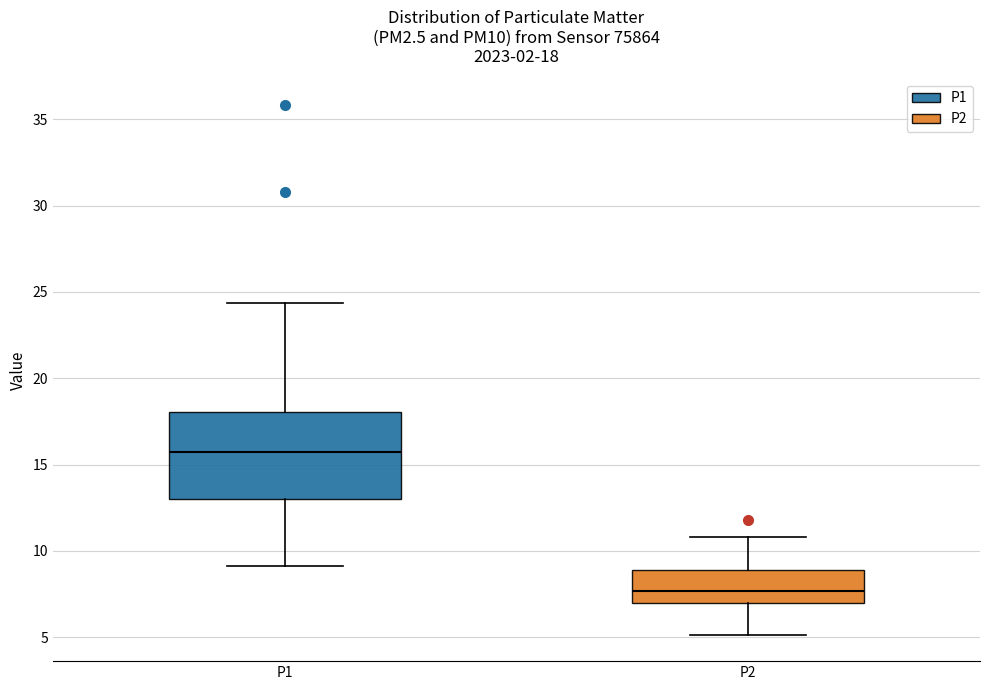

Which box is the tallest, from its lower edge to its upper edge?

P1